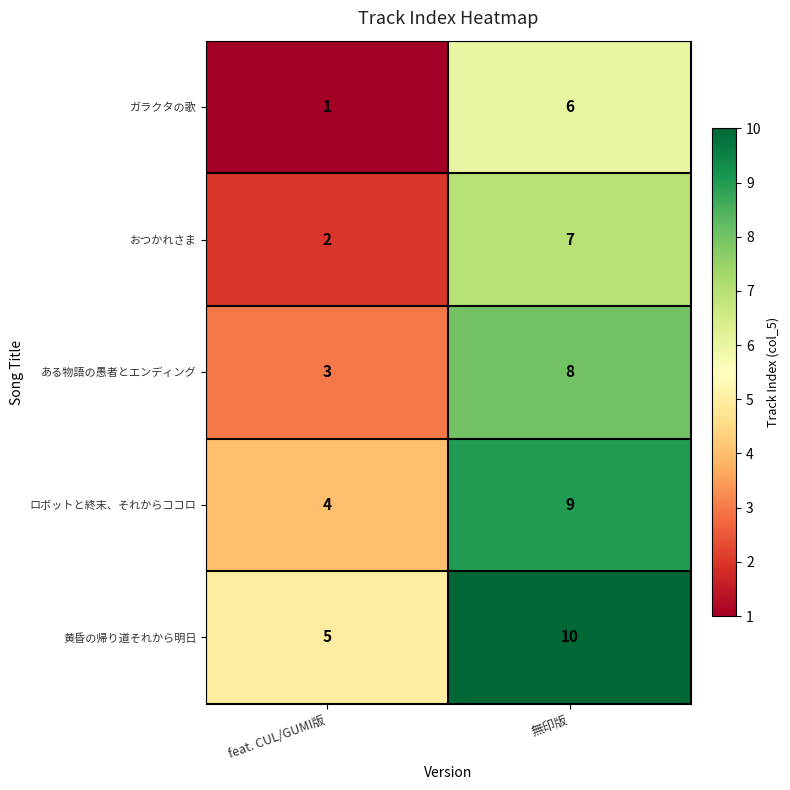

At which category is the sum across all series the highest?

無印版